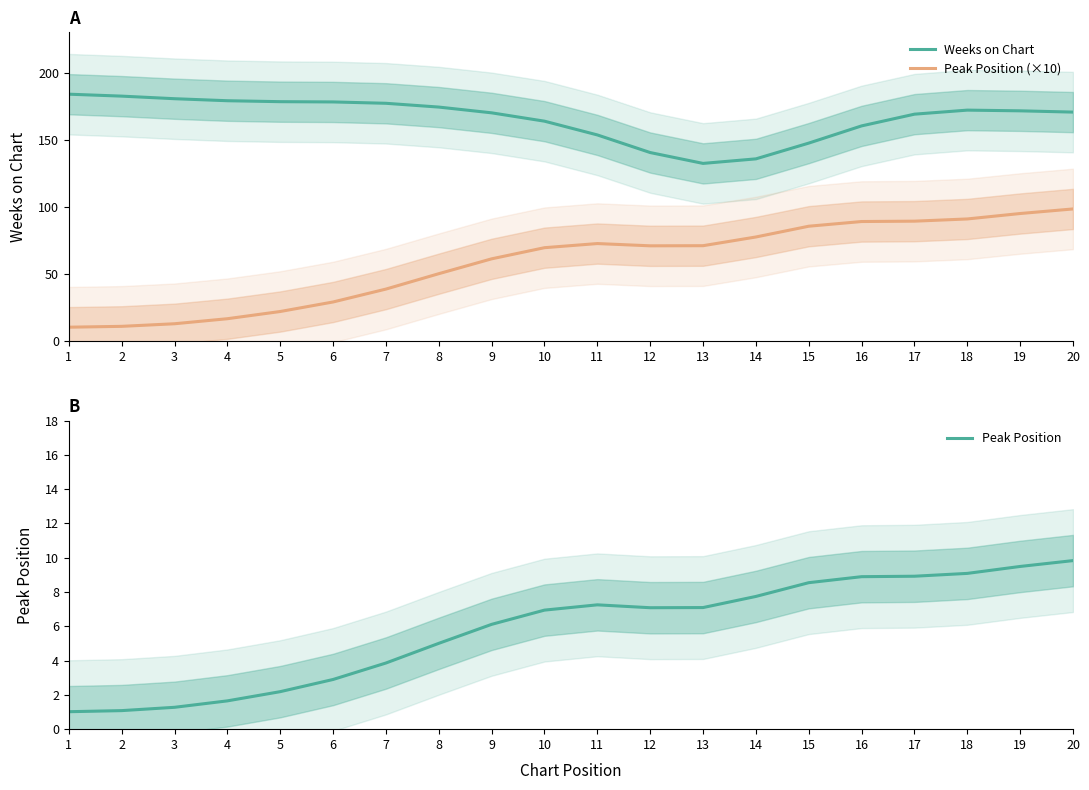

True or false: Peak Position (×10) and Weeks on Chart cross at least once.

False